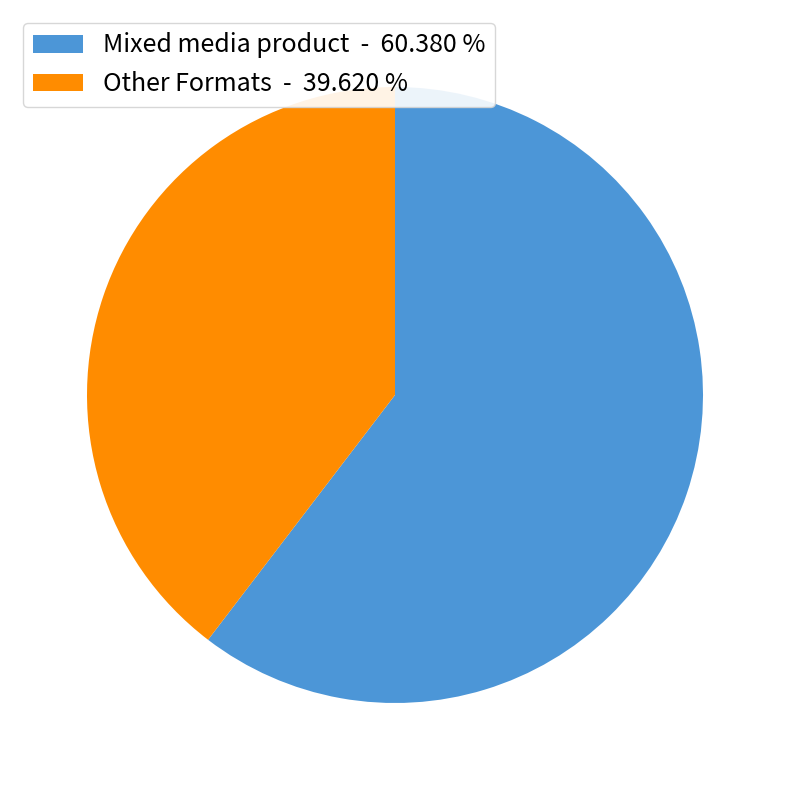

Count the number of slices in the pie.

2